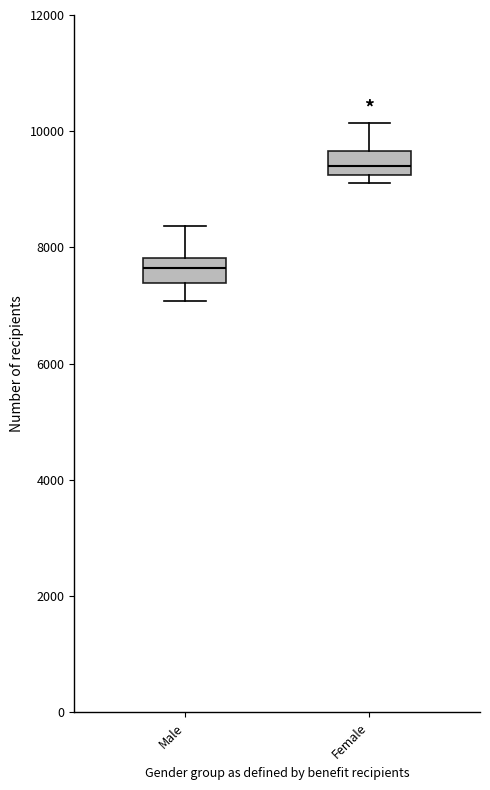

Reading left to right, transcribe this box plot: for each box, give where its median line is, the range the box spans, and where its two whiskers end, as read against the y-axis. The values are not printed on the chart, so give them approximately, as read against the axis.

Male: median 7600, box 7400 to 7800, whiskers 7000 to 8400
Female: median 9400, box 9200 to 9600, whiskers 9200 (just below the box's lower edge) to 10200